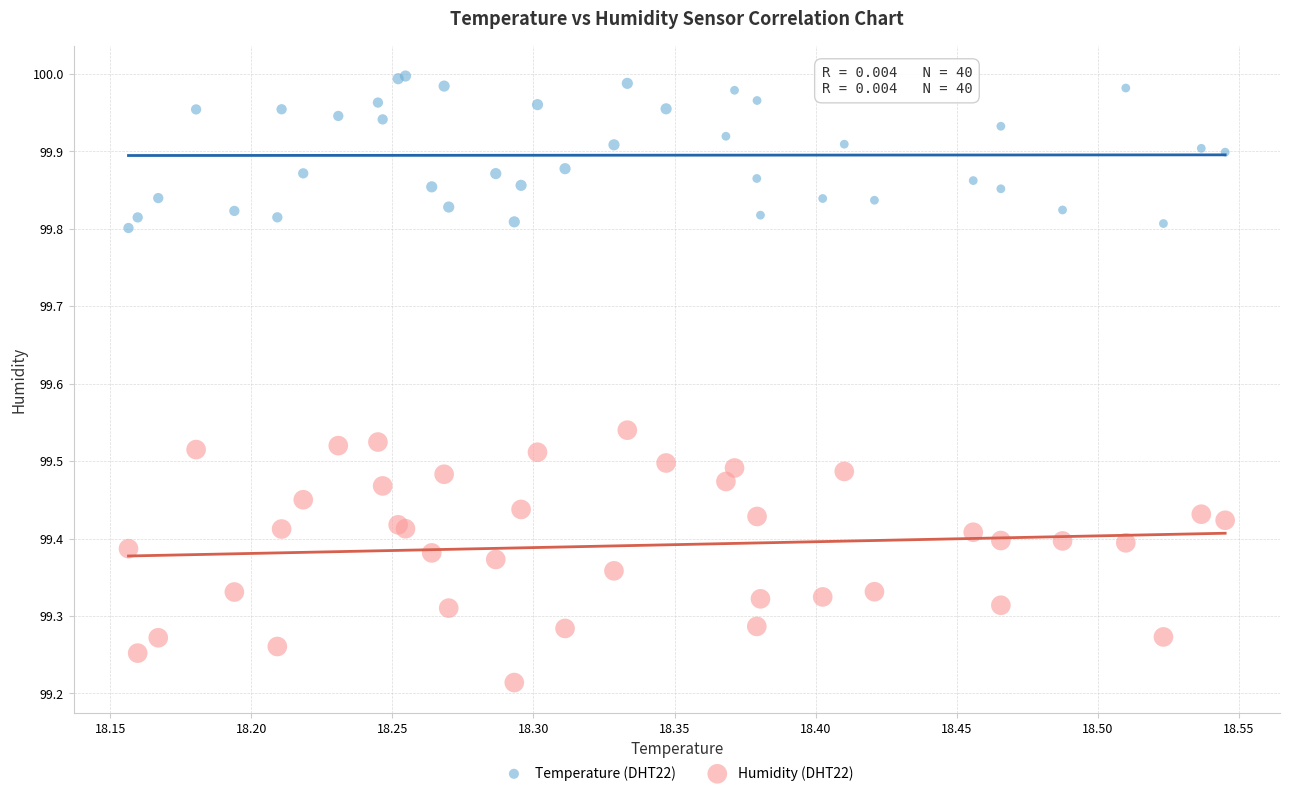

Which series contains the highest Y value?

Temperature (DHT22)